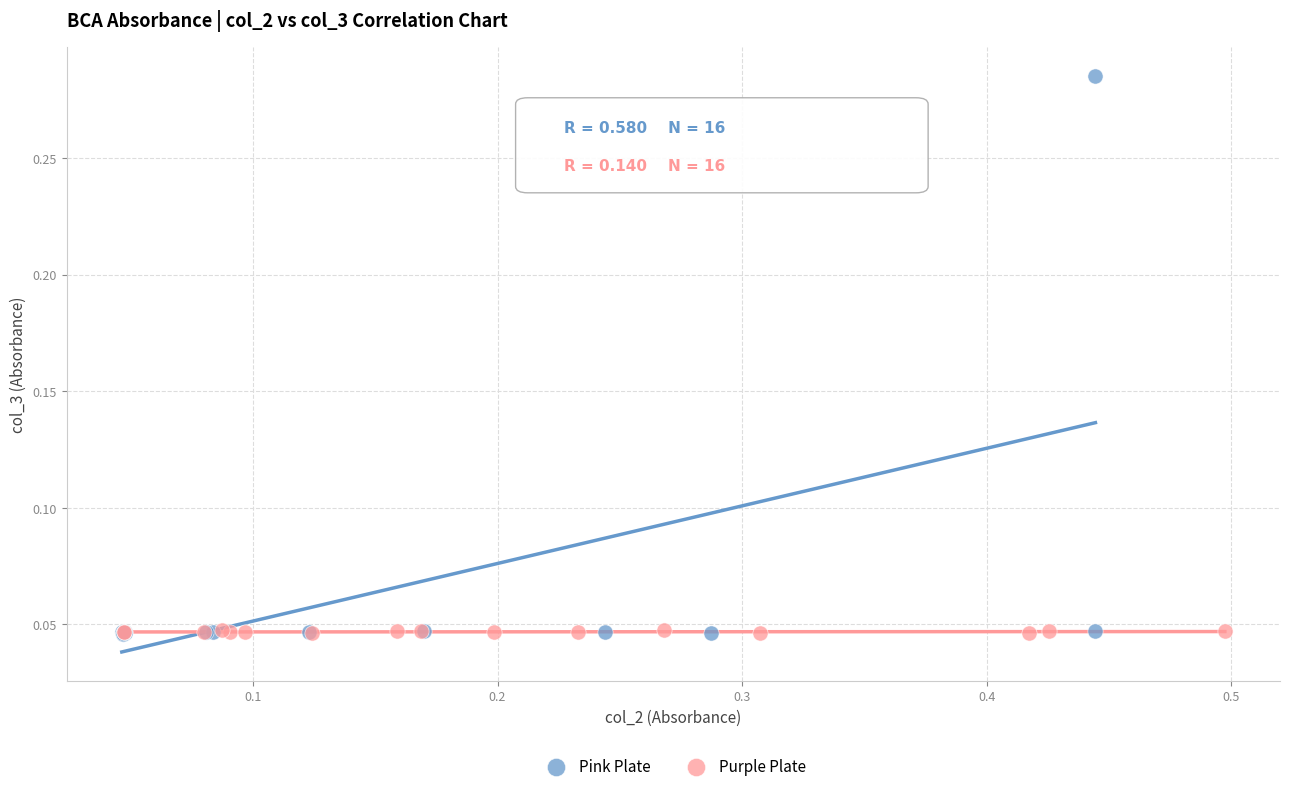

Which series has the largest Y range (max minus min)?

Pink Plate